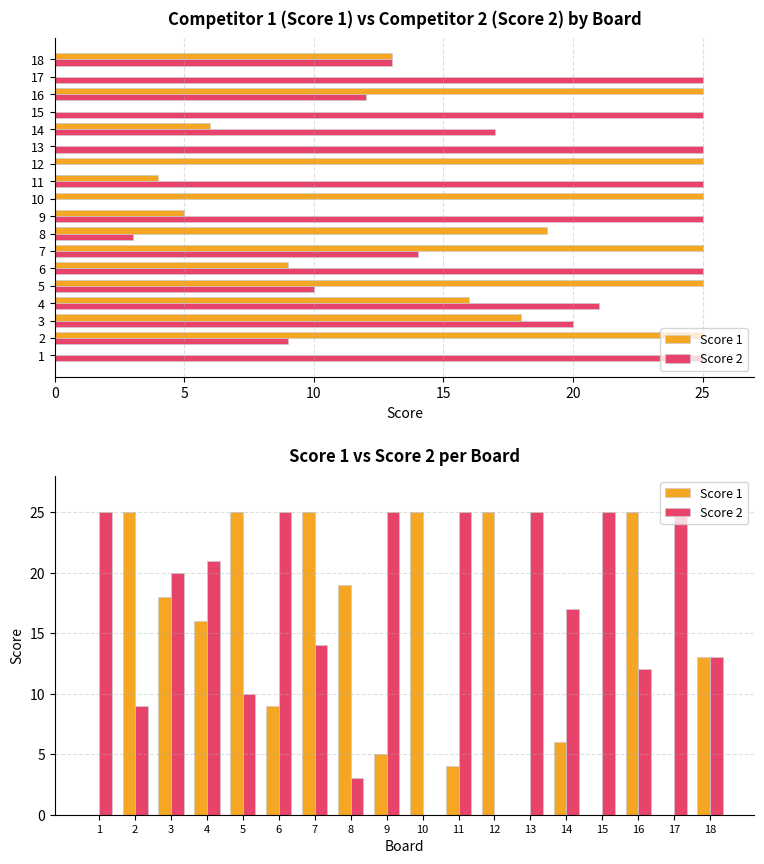

What is the value of the Score 1 bar at the 10th from the left?

25